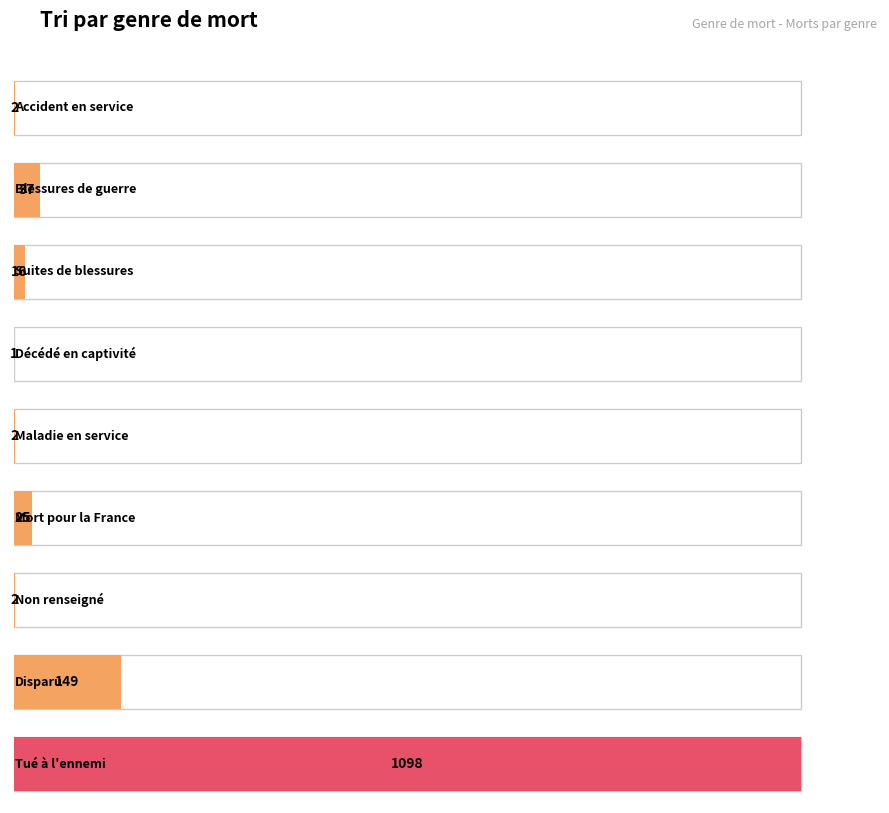

What is the smallest value displayed?

1